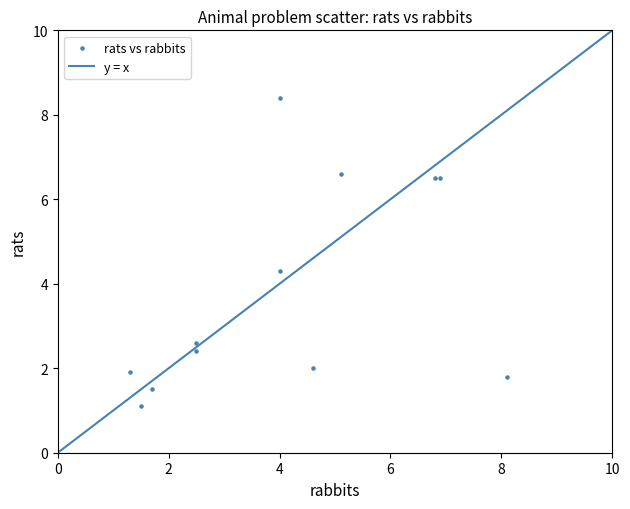

What is the average Y value?

3.8